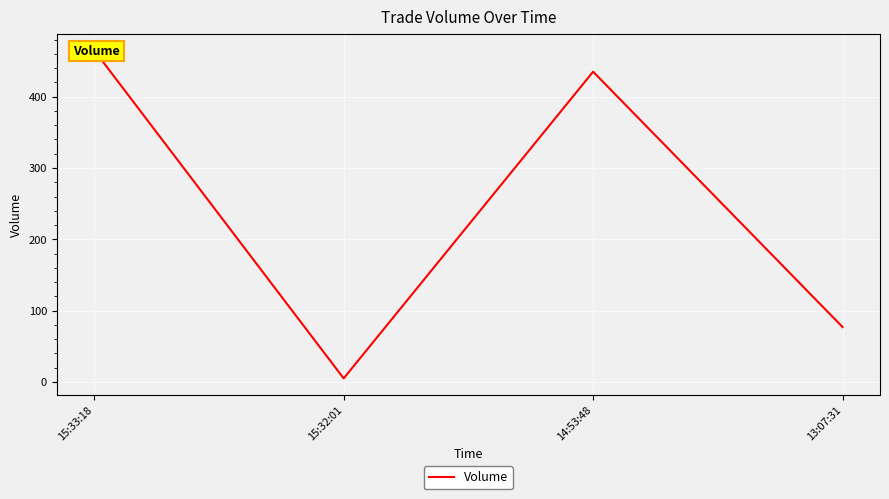

Rank the categories by value from highest to lowest.

15:33:18, 14:53:48, 13:07:31, 15:32:01